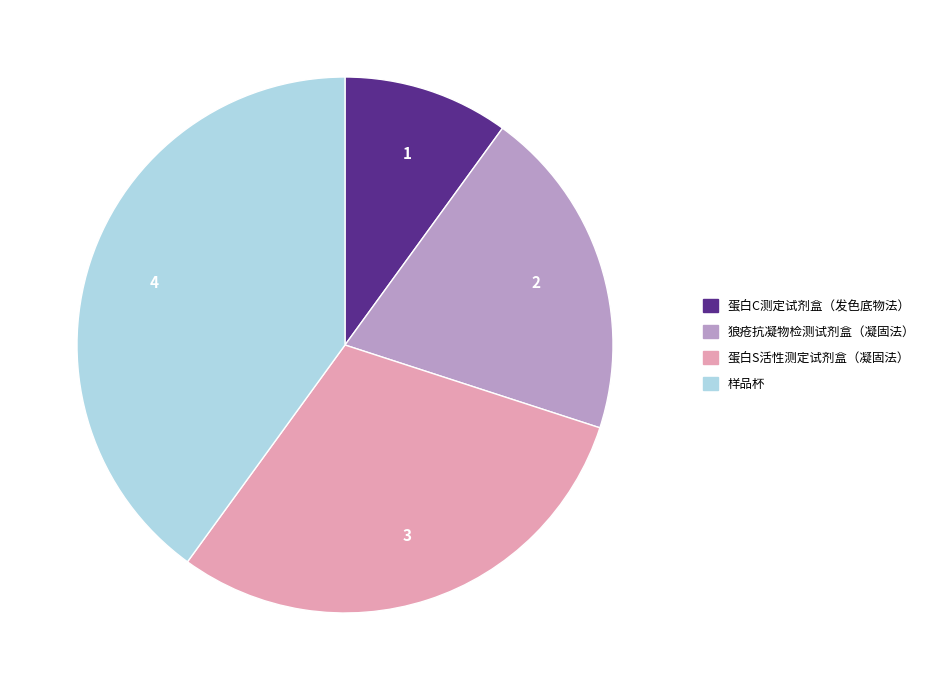

Rank the categories by value from lowest to highest.

蛋白C测定试剂盒（发色底物法）, 狼疮抗凝物检测试剂盒（凝固法）, 蛋白S活性测定试剂盒（凝固法）, 样品杯